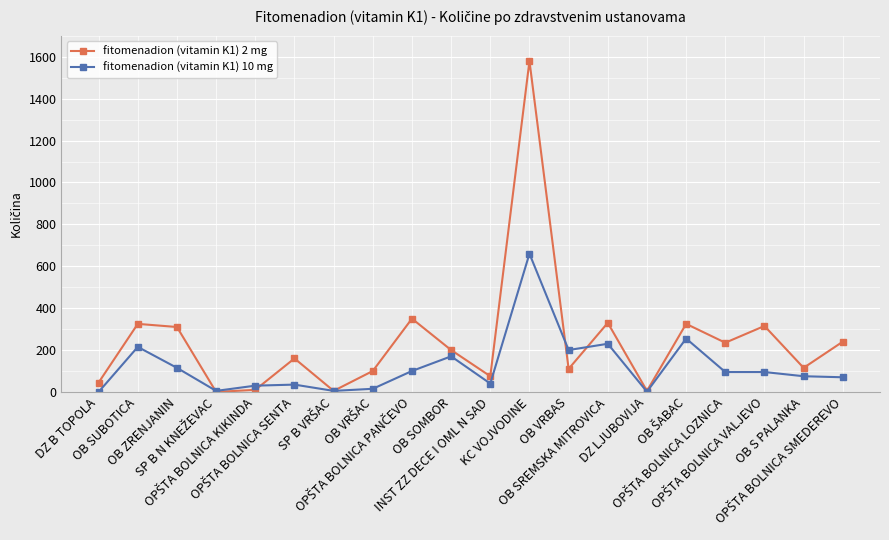

Rank the series by their average value, from lowest to highest.

fitomenadion (vitamin K1) 10 mg, fitomenadion (vitamin K1) 2 mg